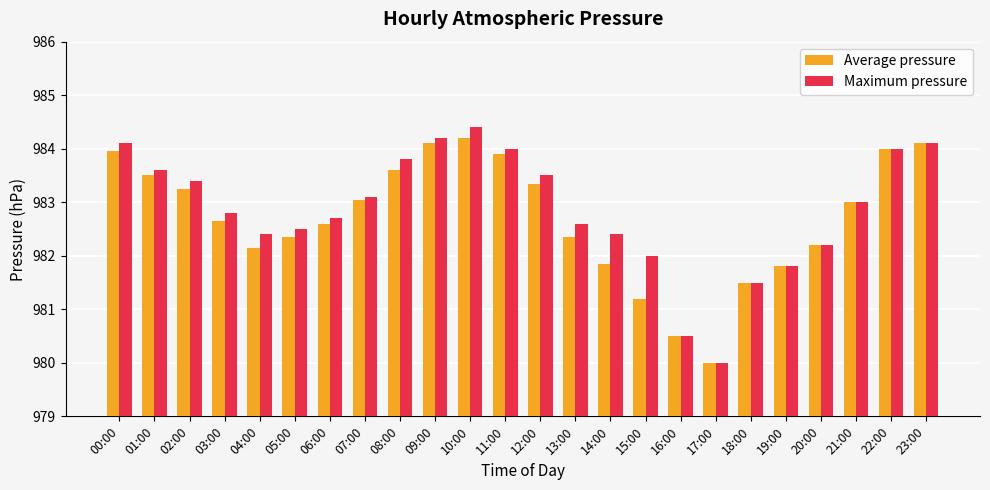

What is the sum of the Maximum pressure values at 00:00 and 10:00?

1968.5